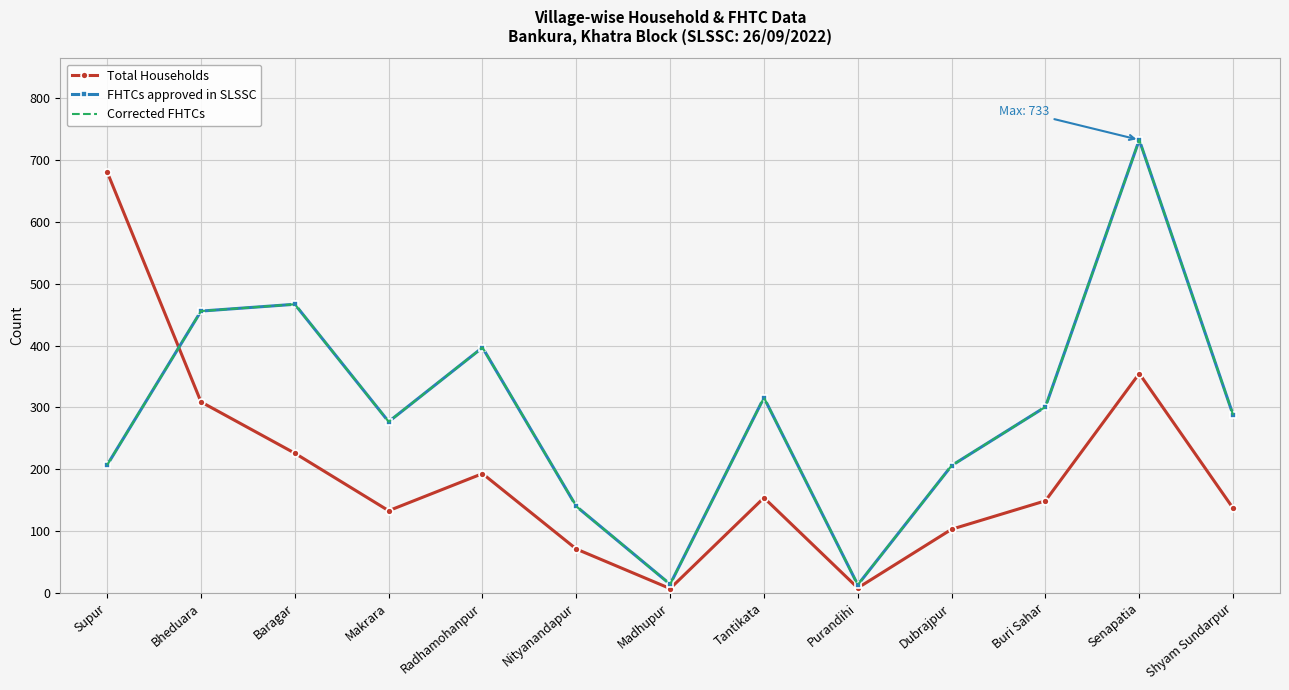

Is this an area chart (filled region under the line)?

No